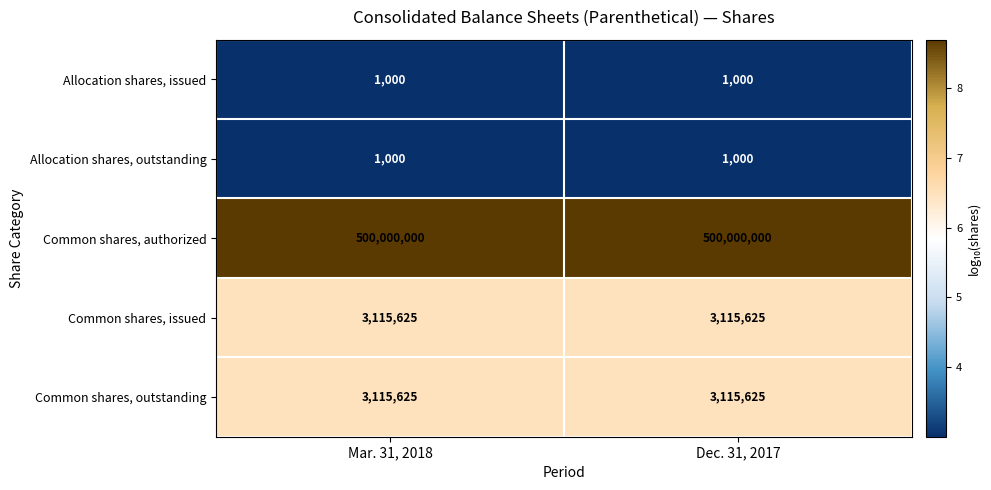

What is the average value of the Allocation shares, issued series?

1000